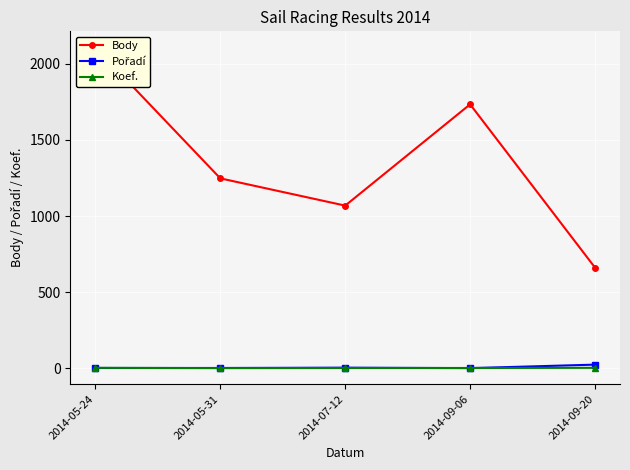

Which series has the widest spread of values?

Body